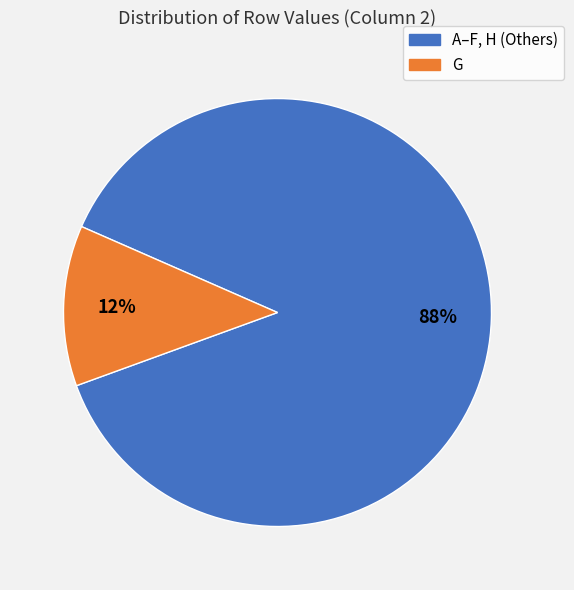

Is there any slice that represents more than half of the pie?

Yes